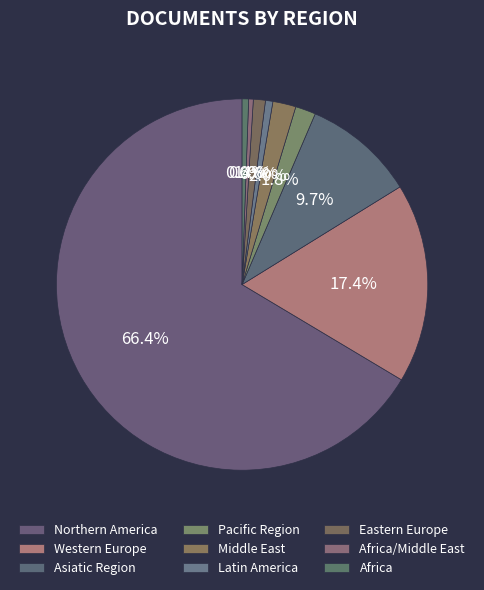

Does any single category account for the majority?

Yes